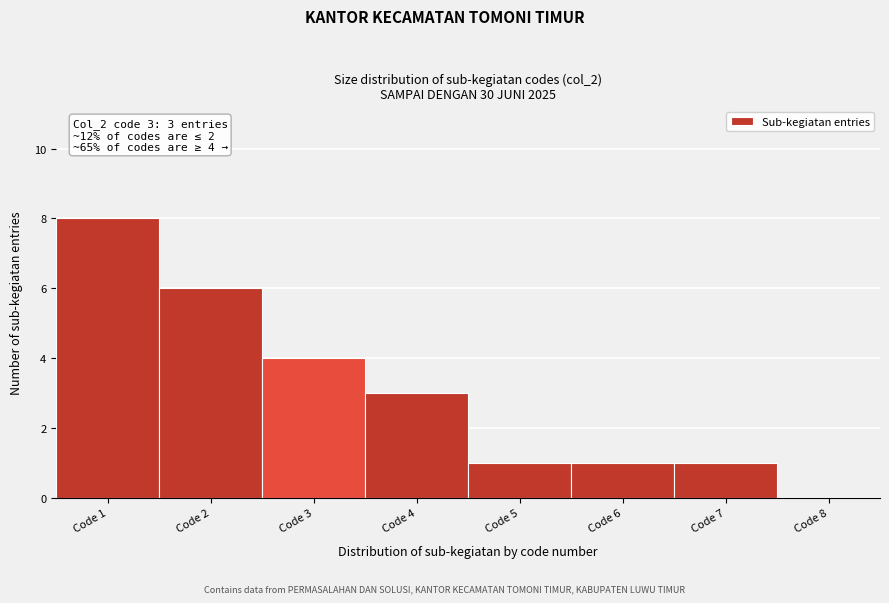

Which range on the x-axis has the tallest bar?

0.5 to 1.5